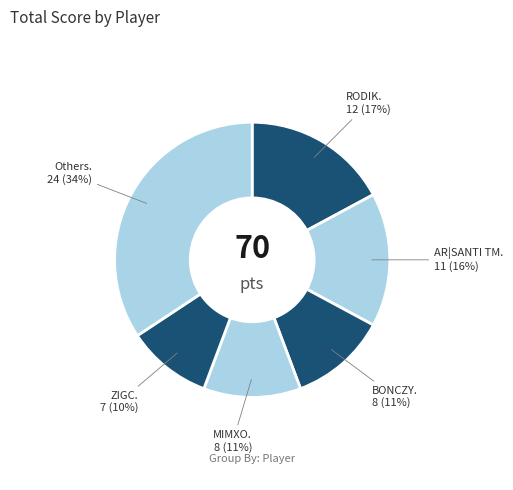

How many segments does this pie chart have?

6